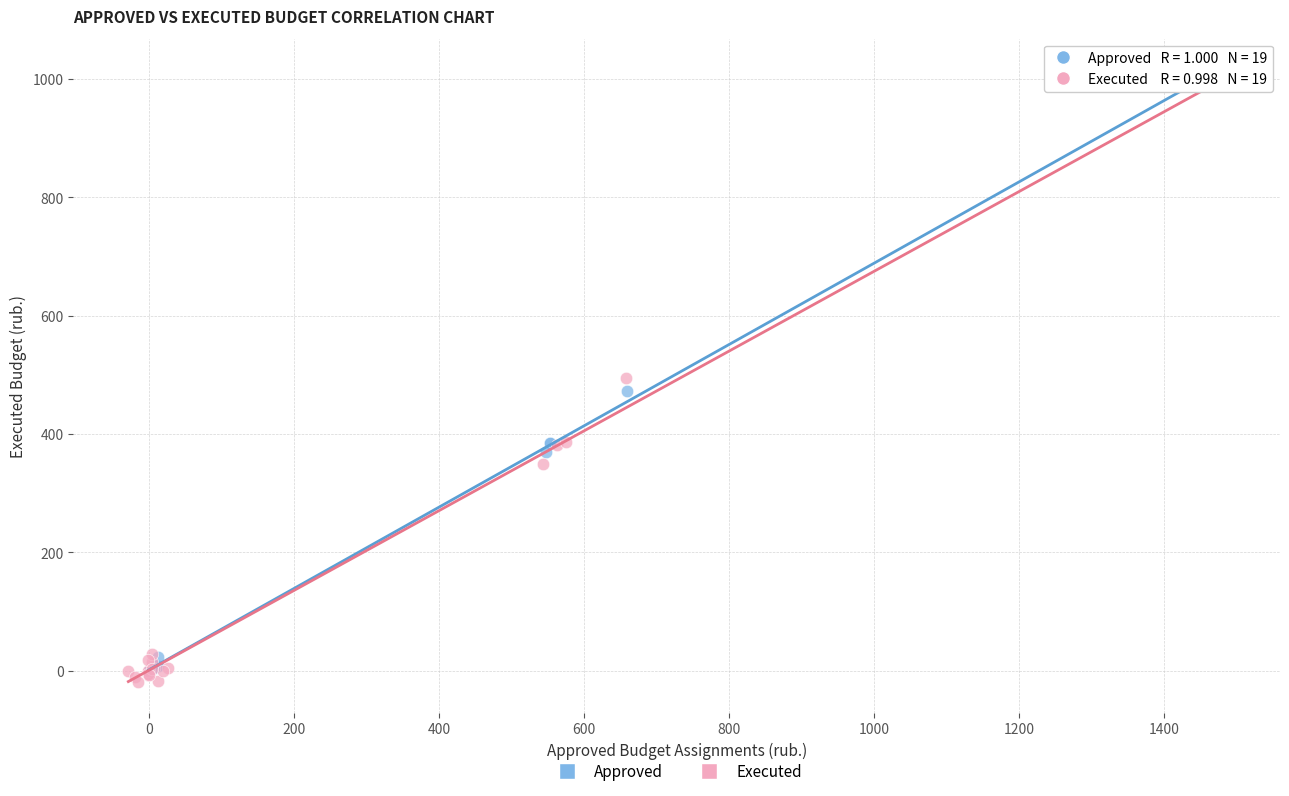

Which series reaches the minimum Y coordinate?

Executed